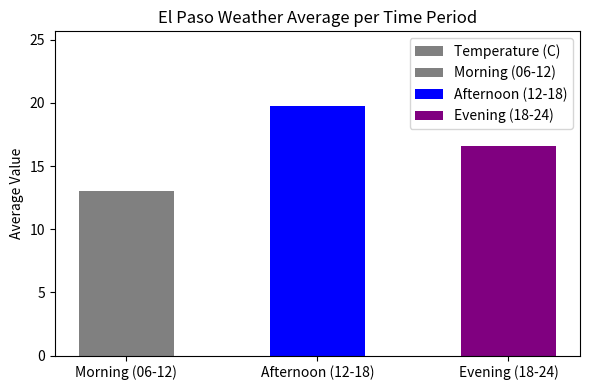

Reading left to right, what are all the values shown in this chart?

13.1	19.8	16.6